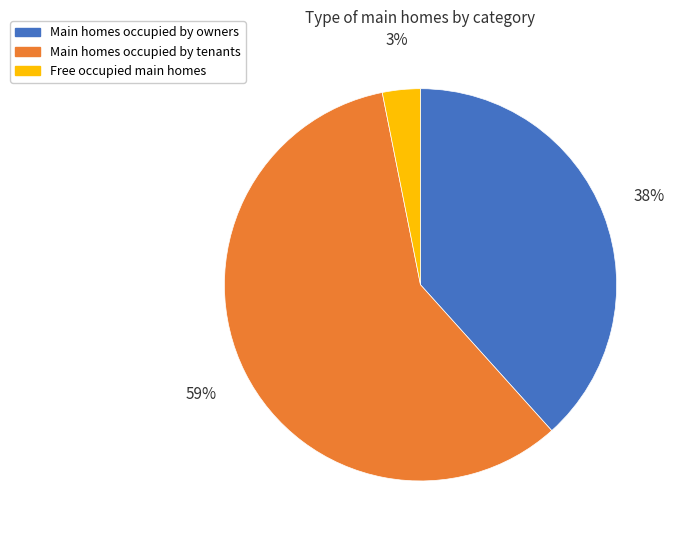

How many segments does this pie chart have?

3